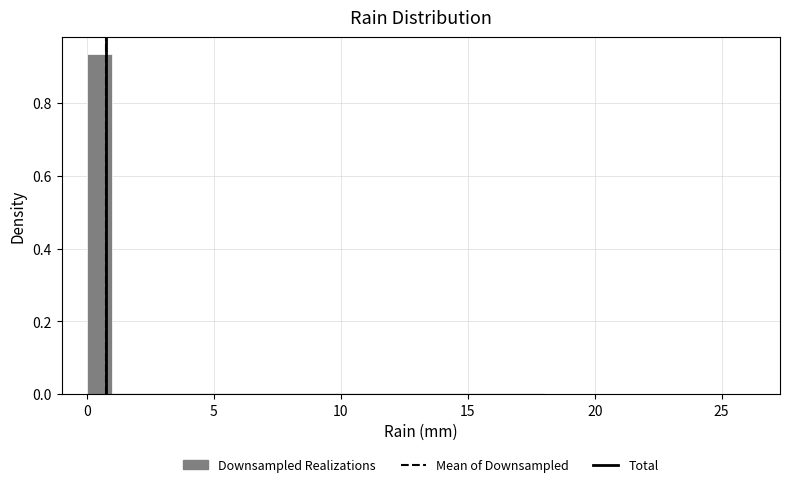

Around what value on the x-axis is the tallest bar? Give the approximate position of its centre, as read against the axis.

0.5